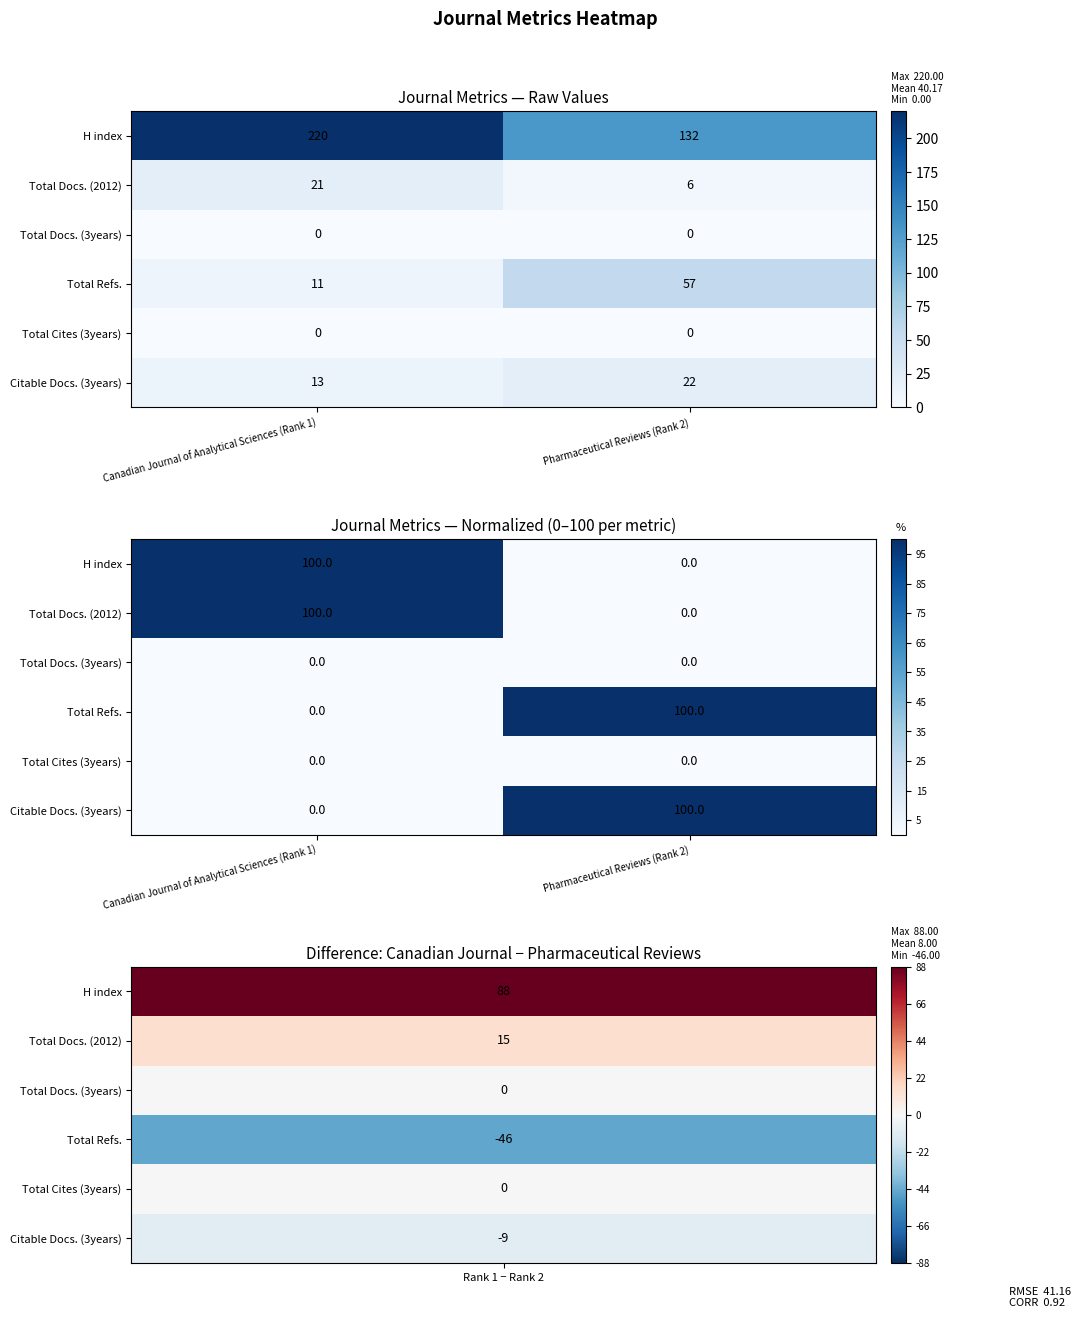

Between Canadian Journal of Analytical Sciences (Rank 1) and Pharmaceutical Reviews (Rank 2), which series saw the biggest shift?

H index